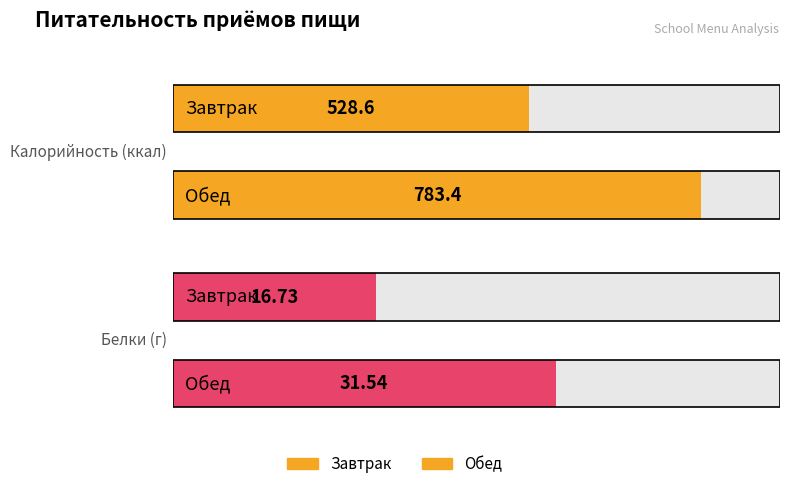

How many bars are there in each group?

2